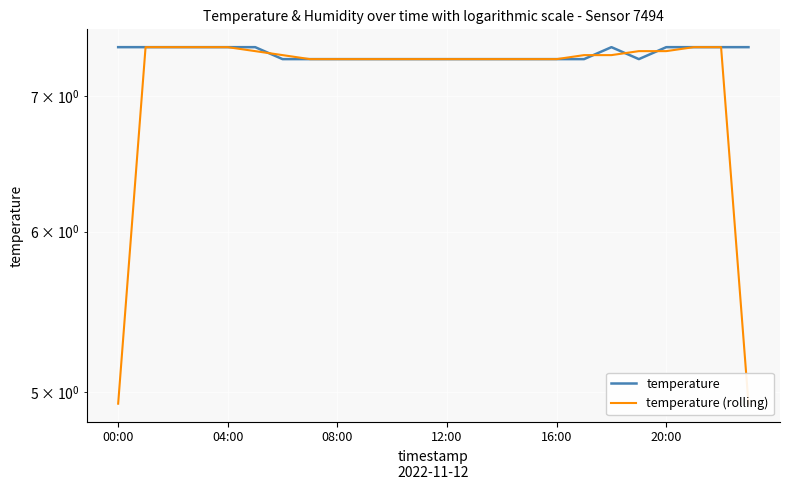

What is the sum of all temperature (rolling) values?

171.4